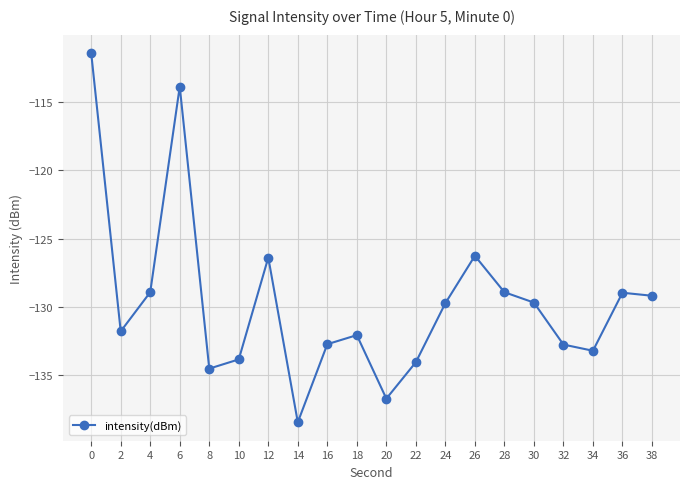

How many lines are shown in the chart?

1